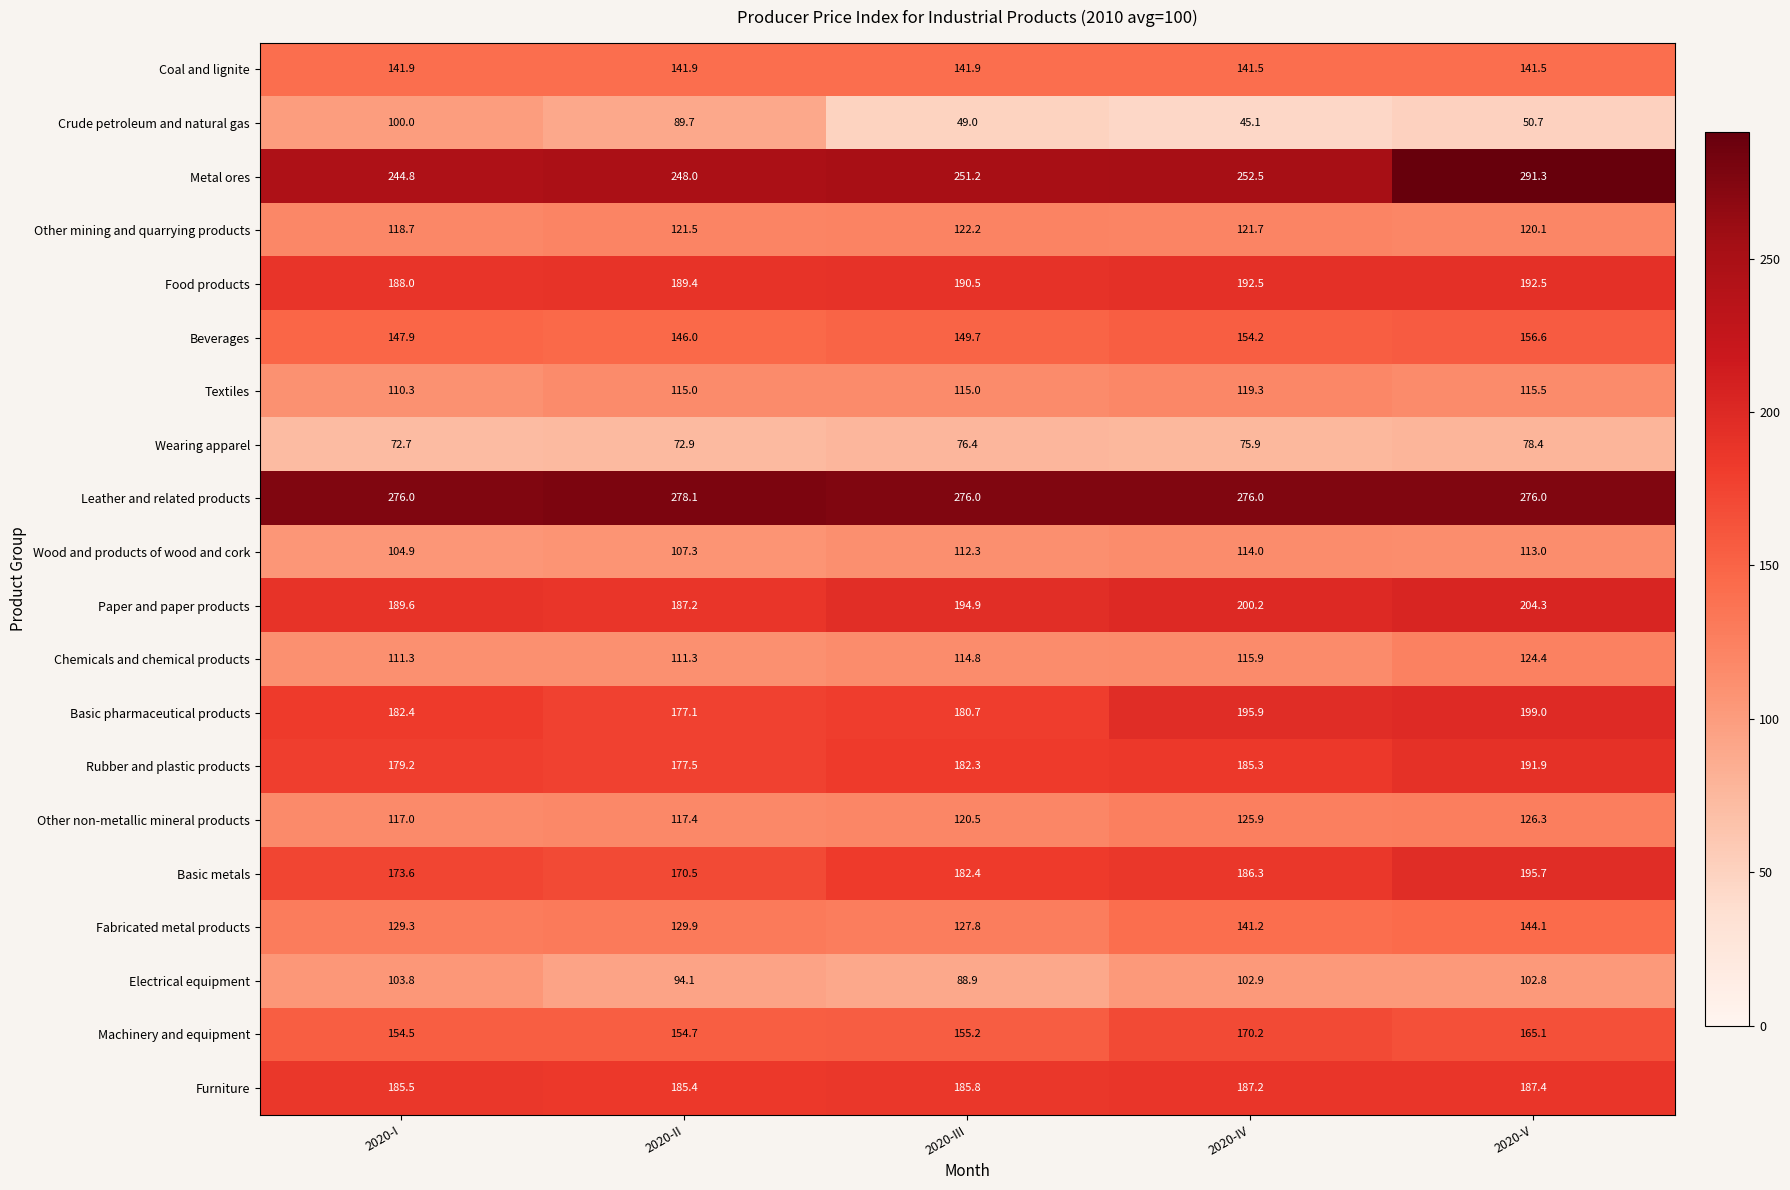

What is the minimum value shown in the chart?

45.1